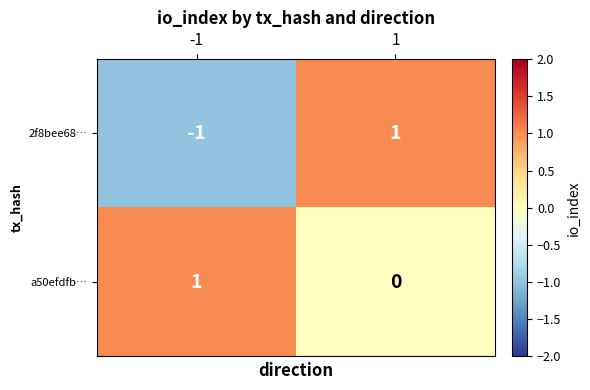

Is it true that 2f8bee68… equals -1 at -1?

True